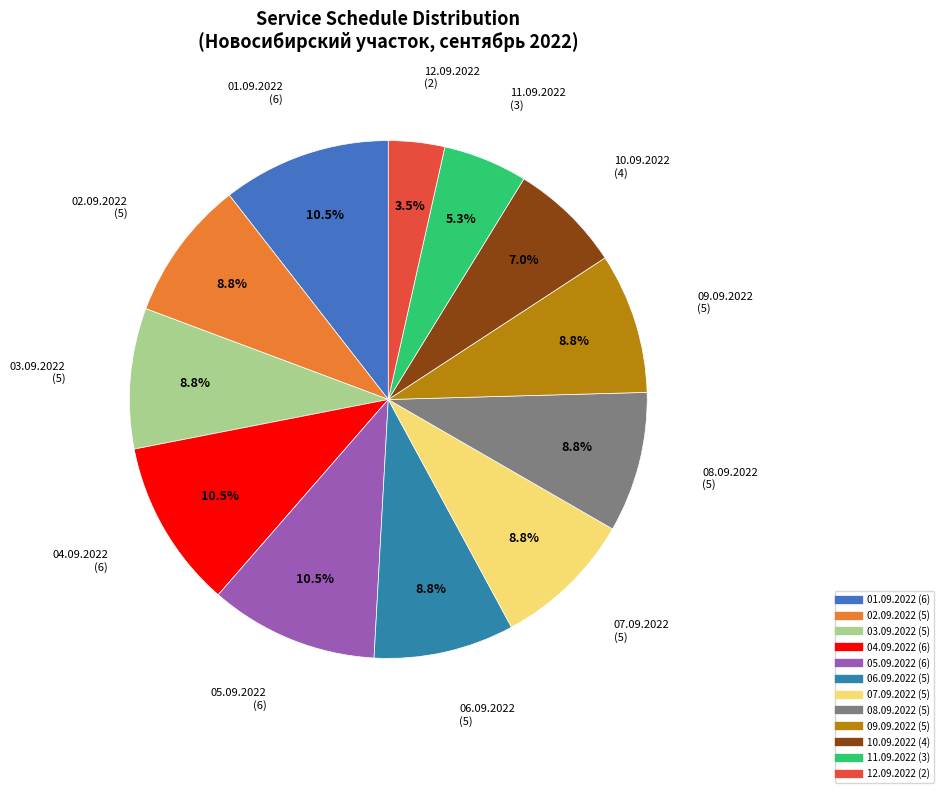

Is 12.09.2022 the majority of the pie?

No